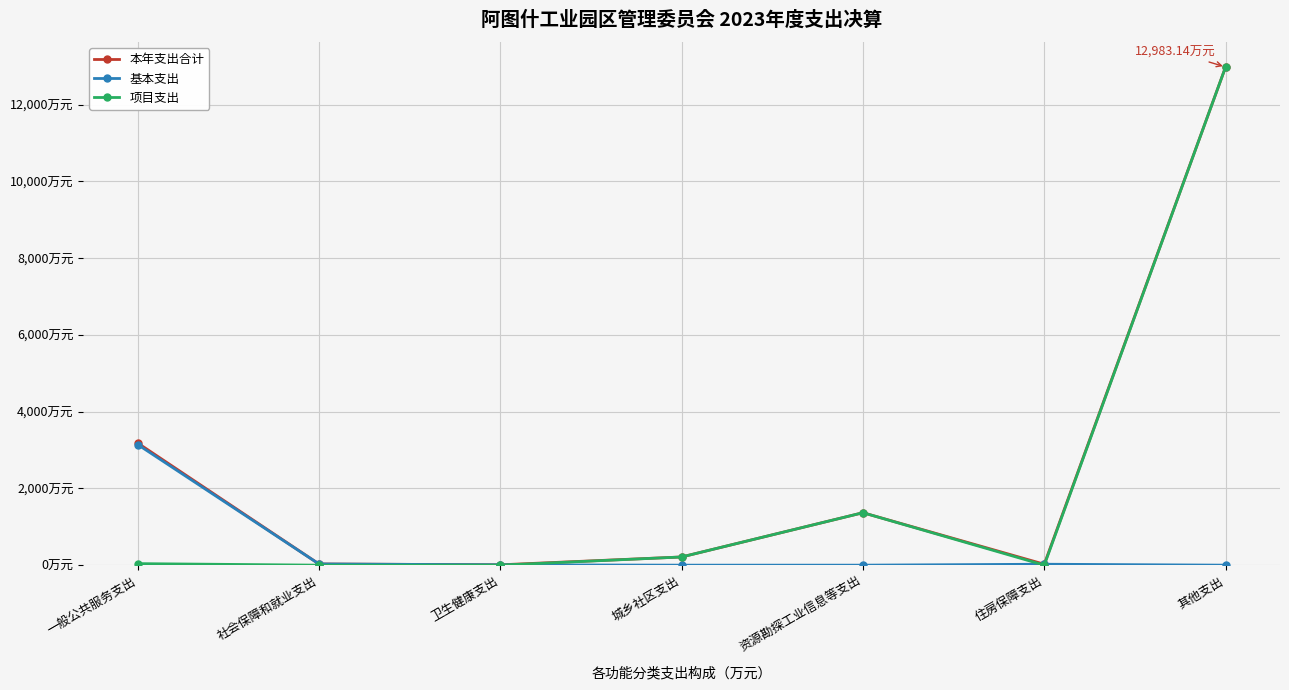

List the series in order of their peak value, lowest first.

基本支出, 本年支出合计, 项目支出